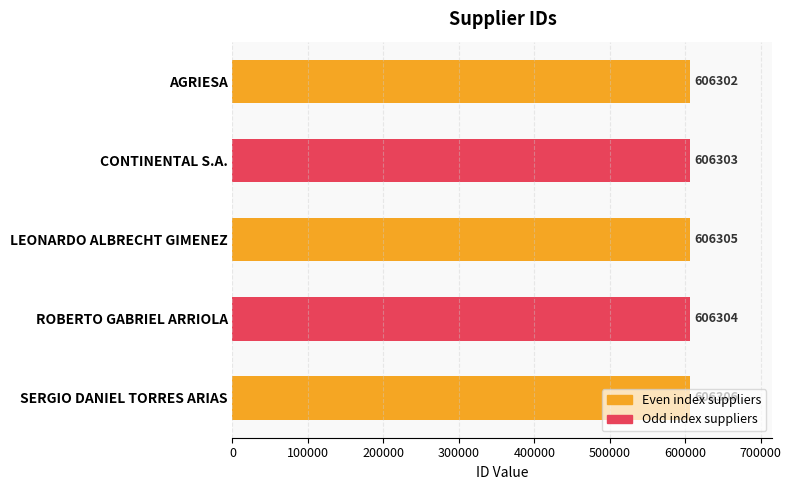

What is the difference between the second highest and second lowest values?

2